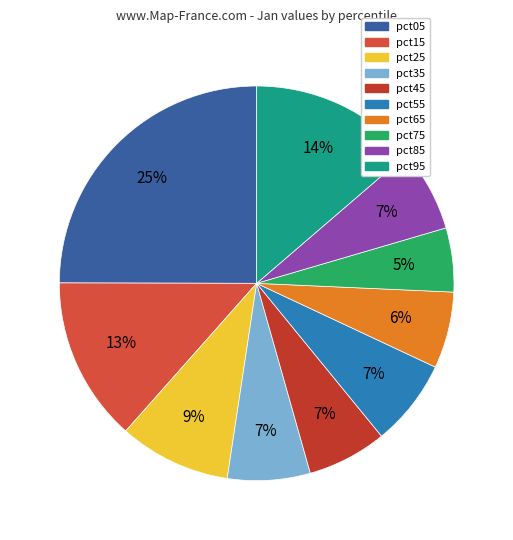

Is pct35 the majority of the pie?

No